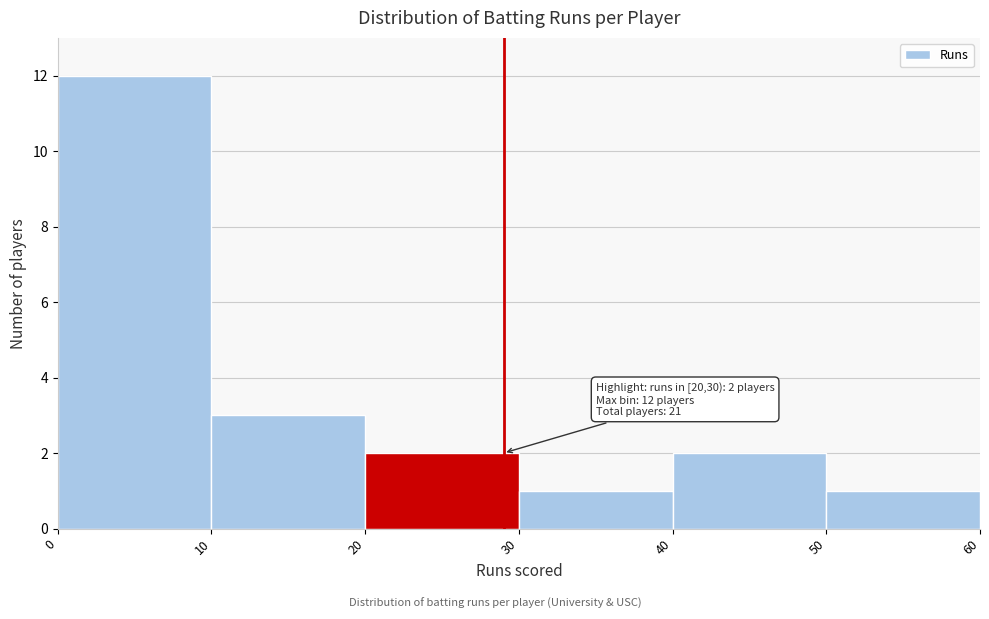

Over which range of the x-axis is the bar tallest?

0 to 10